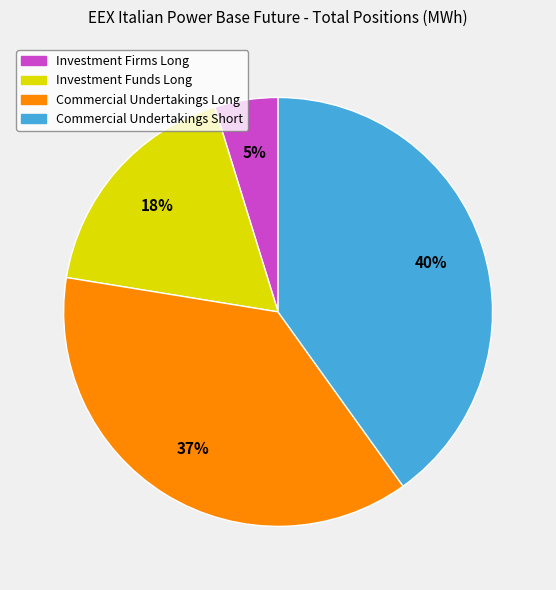

To the nearest percent, what is the average slice percentage?

25%